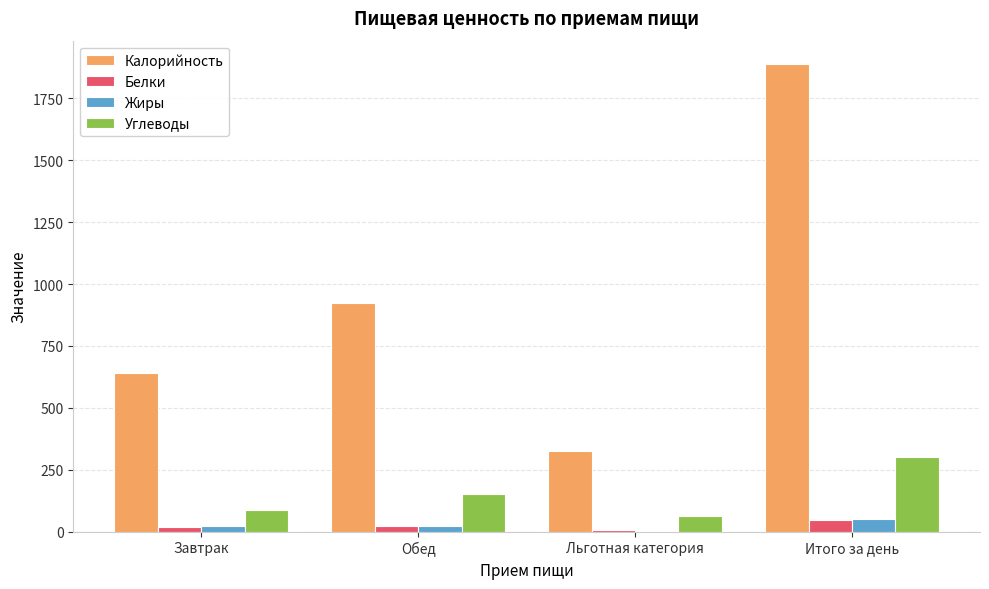

Which series has the largest total across all categories?

Калорийность